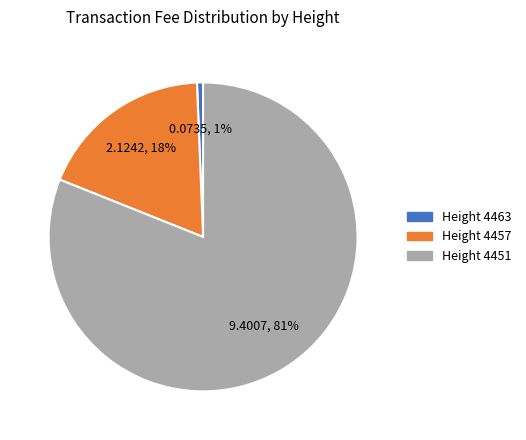

To the nearest percent, what is the average slice percentage?

33%